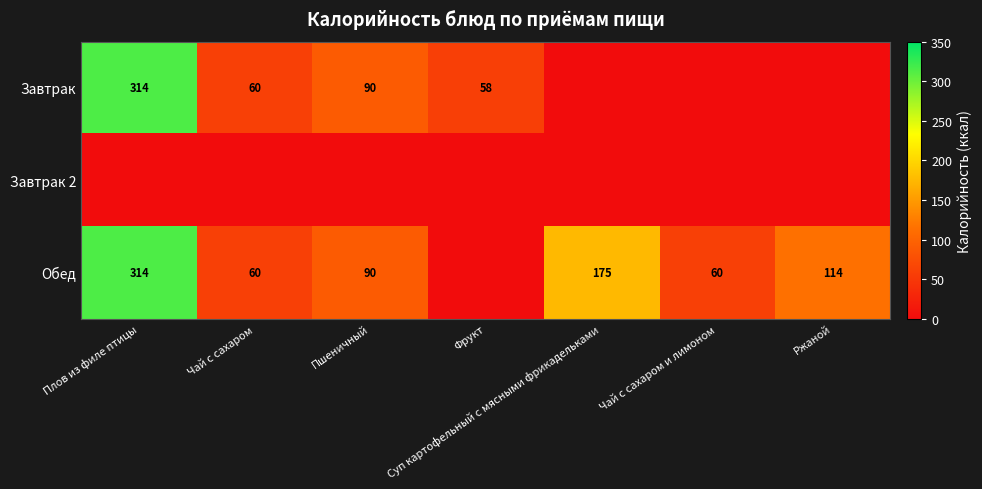

True or false: Обед has a value of 114 at Ржаной.

True